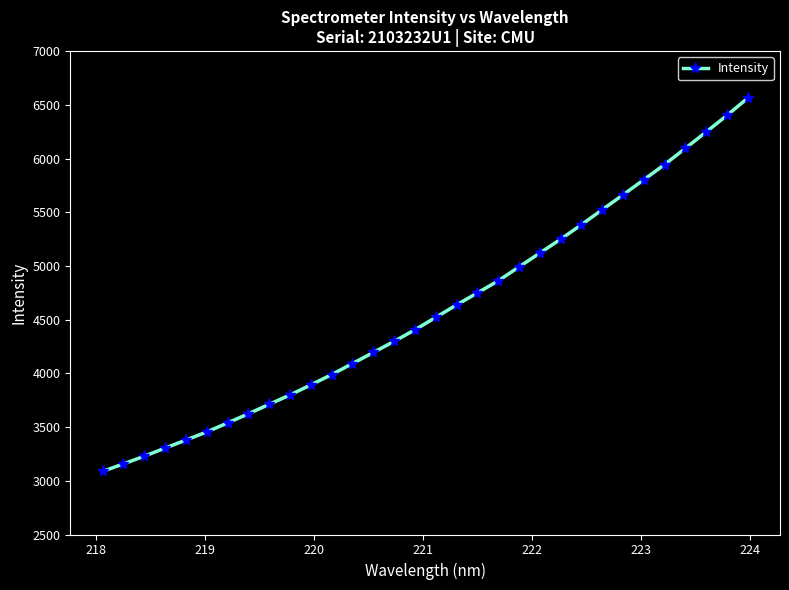

What is the maximum value shown in the chart?

6563.2